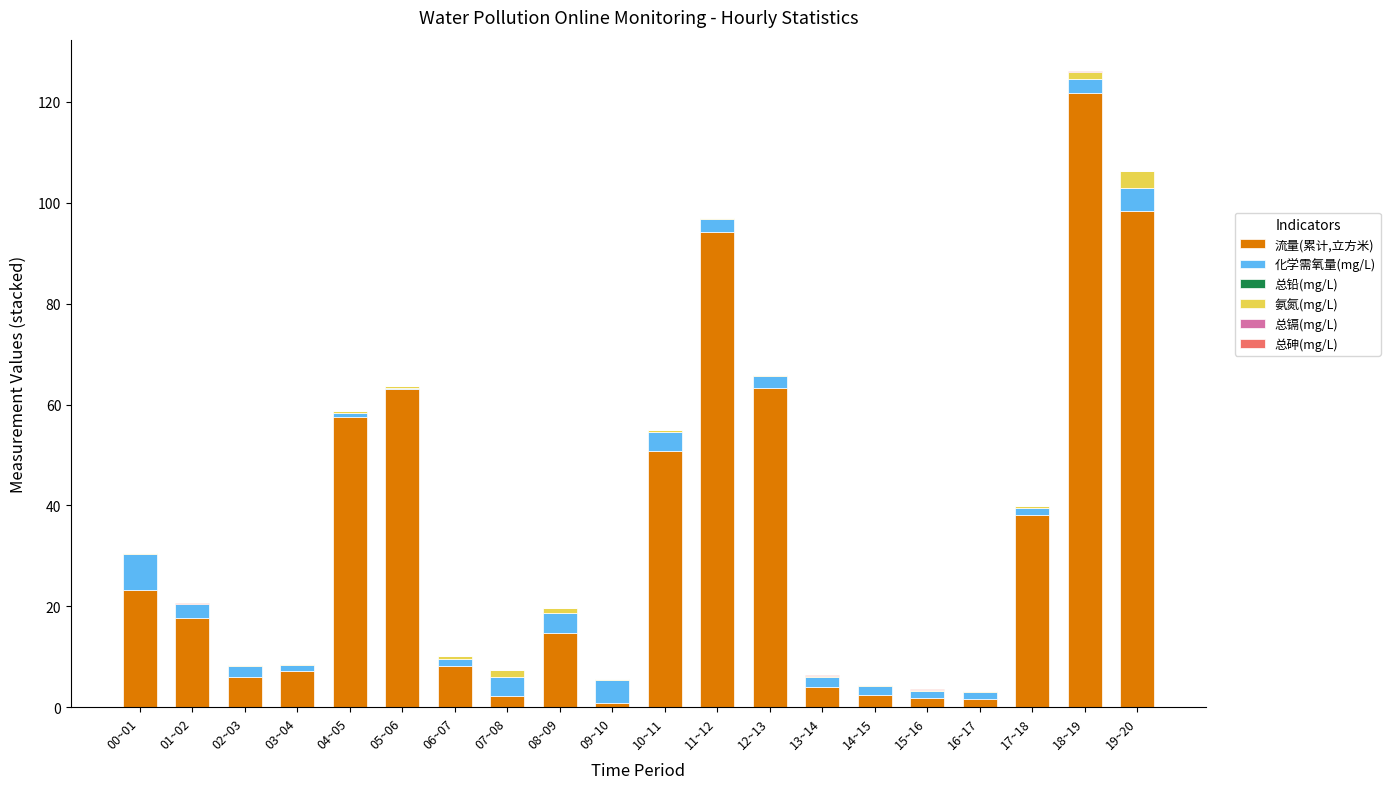

At which category is the sum across all series the highest?

18~19